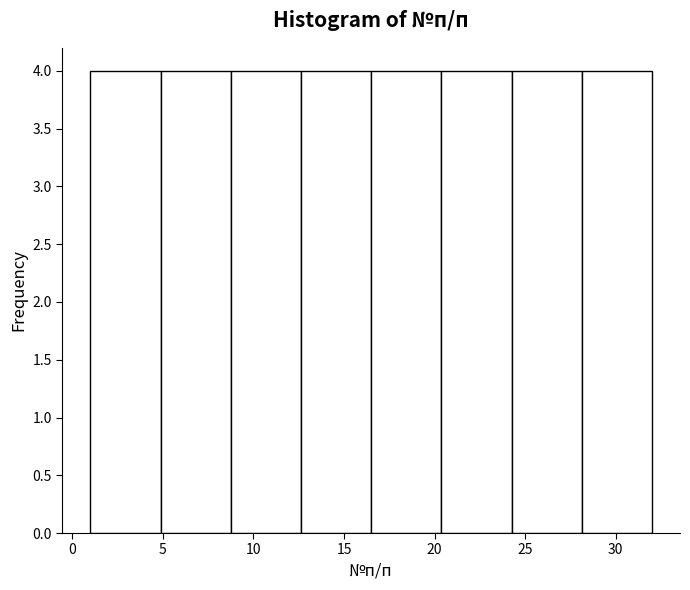

Reading left to right, list every bar in this chart as the range it spans on the x-axis followed by its height. Neither the bar edges nor the heights are printed on the chart, so give them approximately, as read against the axes.

1.0 to 5.0: 4
5.0 to 9.0: 4
9.0 to 12.5: 4
12.5 to 16.5: 4
16.5 to 20.5: 4
20.5 to 24.5: 4
24.5 to 28.0: 4
28.0 to 32.0: 4